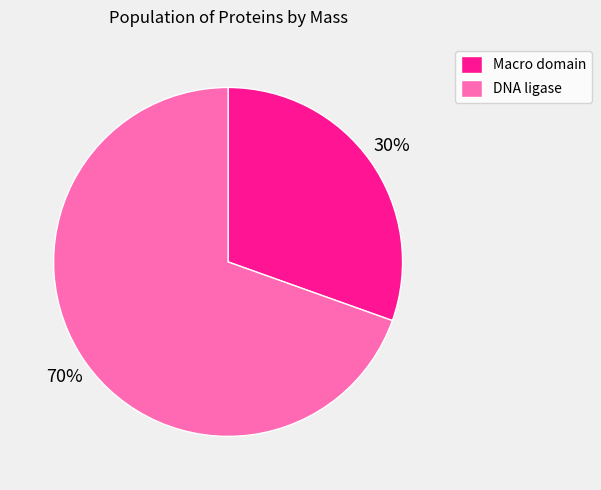

Which has a higher value, DNA ligase or Macro domain?

DNA ligase